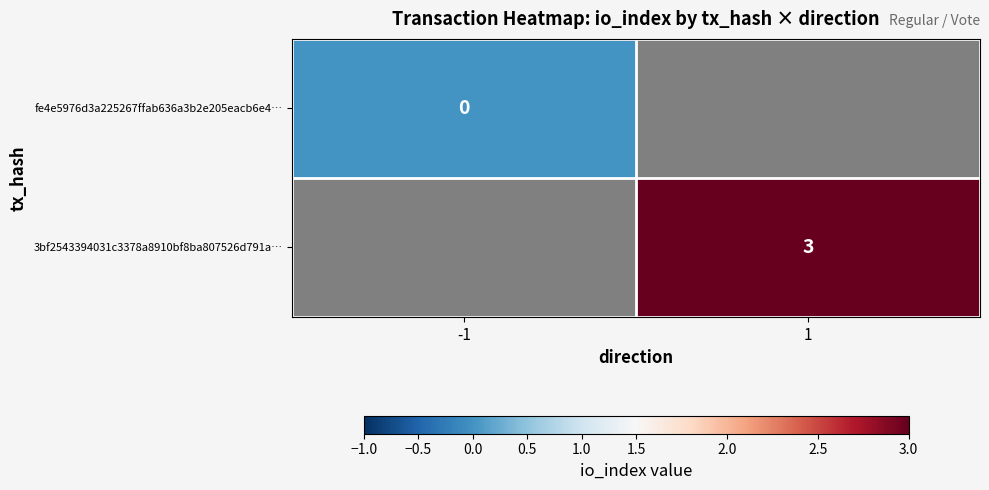

True or false: 3bf2543394031c3378a8910bf8ba807526d791a… has a value of 3 at 1.

True